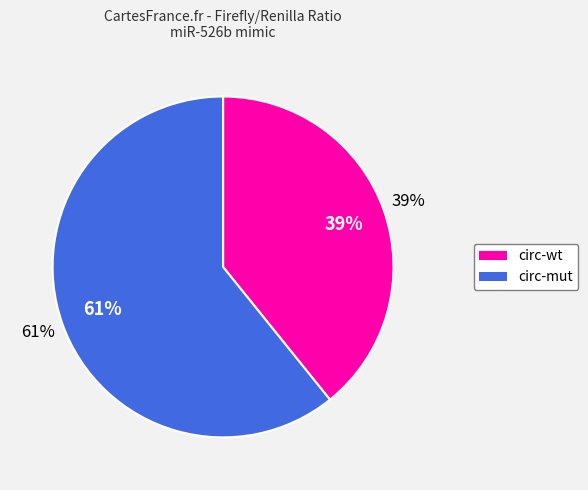

Which category has the biggest portion of the pie?

circ-mut (miR-526b mimic)